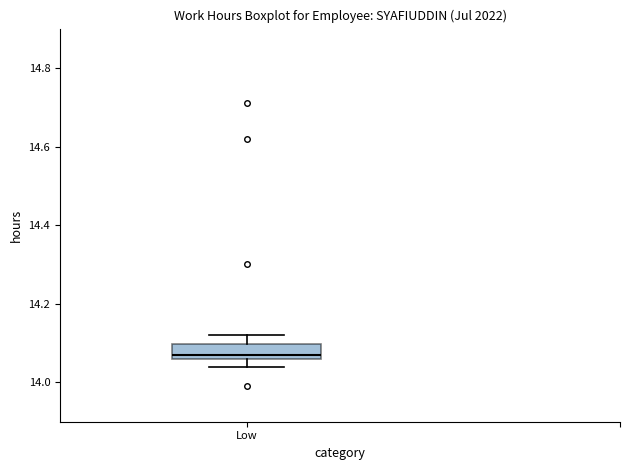

Transcribe this box plot: give where the median line is, the range the box spans, and where the two whiskers end, as read against the y-axis. The values are not printed on the chart, so give them approximately, as read against the axis.

median 14.08, box 14.06 to 14.10, whiskers 14.04 to 14.12